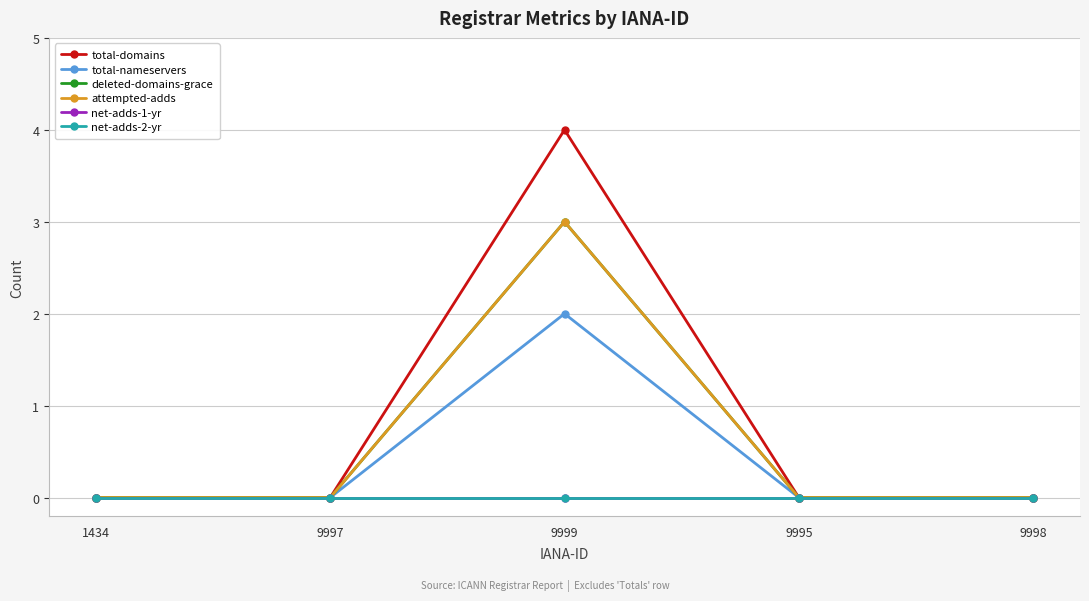

What is the average value of the attempted-adds series?

1